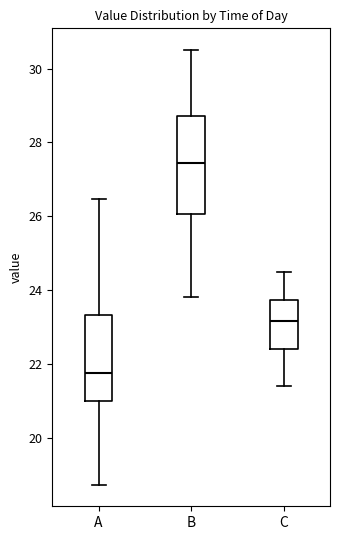

Reading left to right, transcribe this box plot: for each box, give where its median line is, the range the box spans, and where its two whiskers end, as read against the y-axis. The values are not printed on the chart, so give them approximately, as read against the axis.

A: median 21.8, box 21.0 to 23.4, whiskers 18.8 to 26.4
B: median 27.4, box 26.0 to 28.8, whiskers 23.8 to 30.6
C: median 23.2, box 22.4 to 23.8, whiskers 21.4 to 24.6